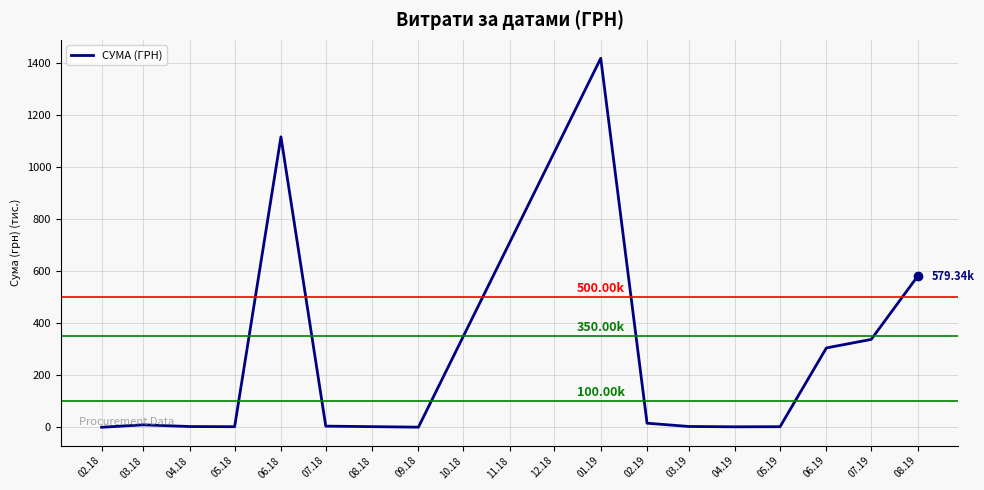

How many lines are shown in the chart?

1